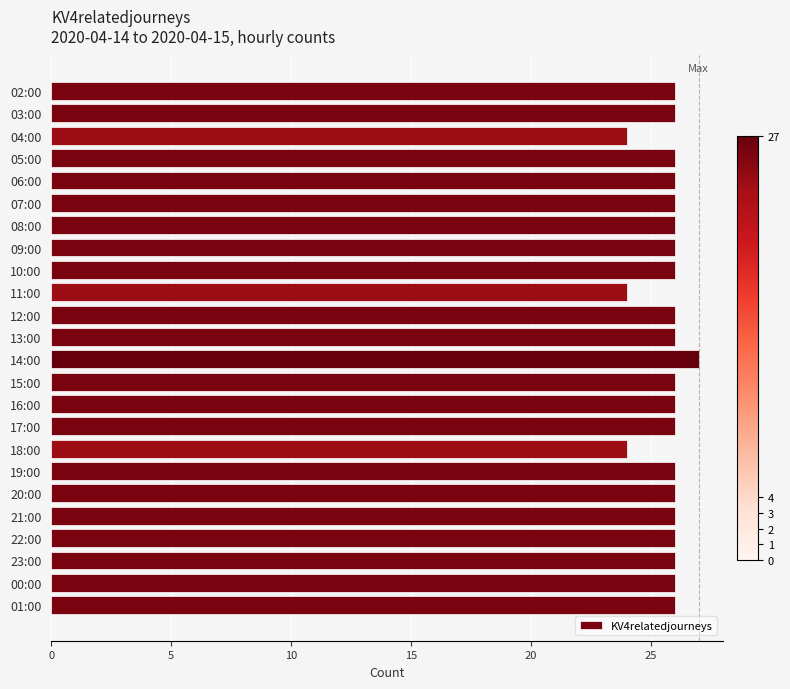

Which category has the highest value across all series?

14:00